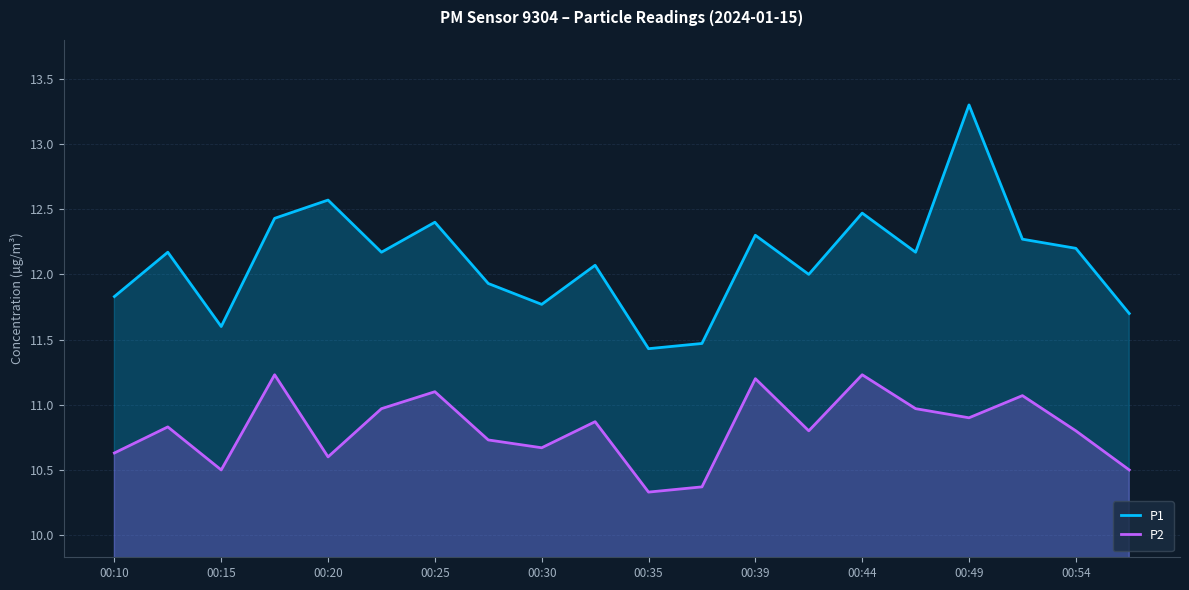

What is the greatest value displayed?

13.3